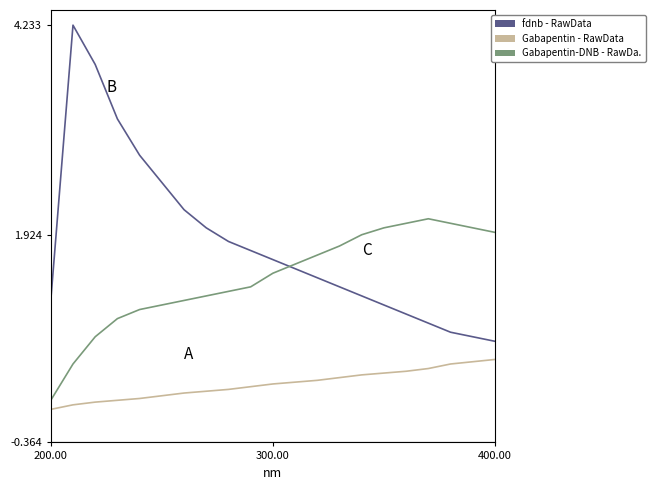

What is the greatest value displayed?

4.2